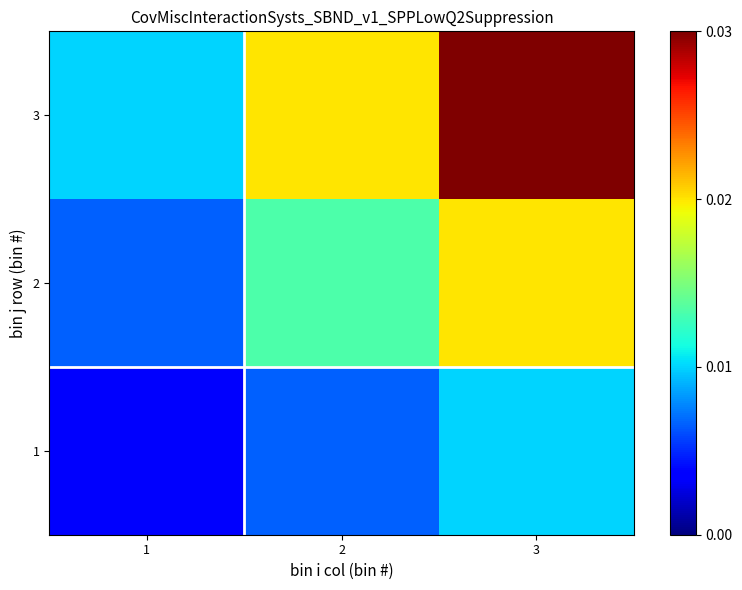

Which has a higher value, 2 or 1?

2